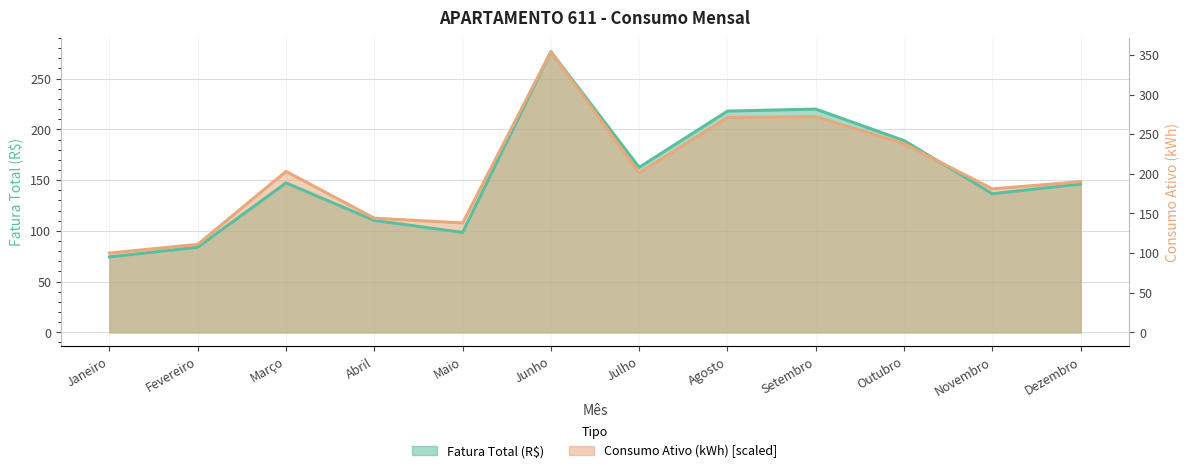

The Consumo Ativo (kWh) series shows 254.7 at Julho. True or false?

False